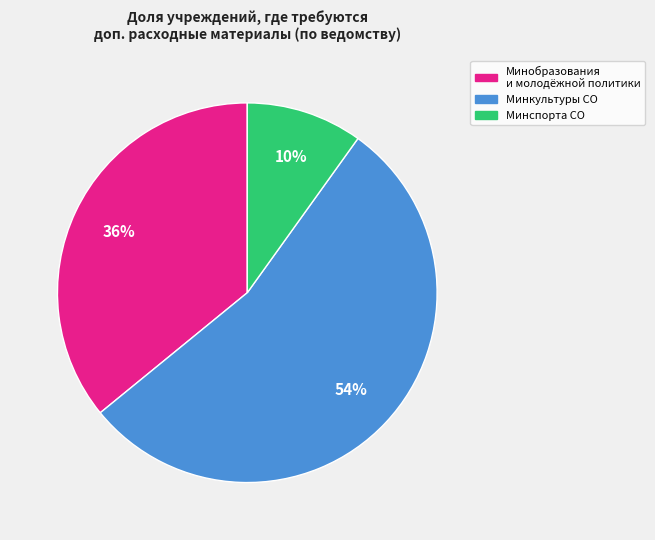

Count the number of slices in the pie.

3